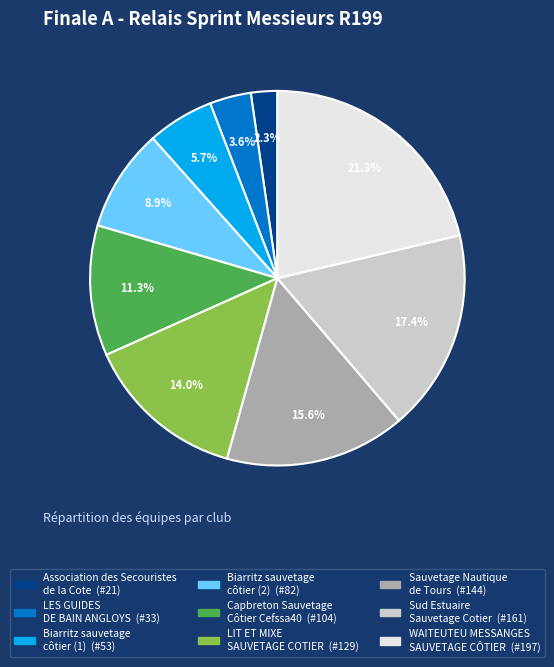

Is there a majority slice in this chart?

No